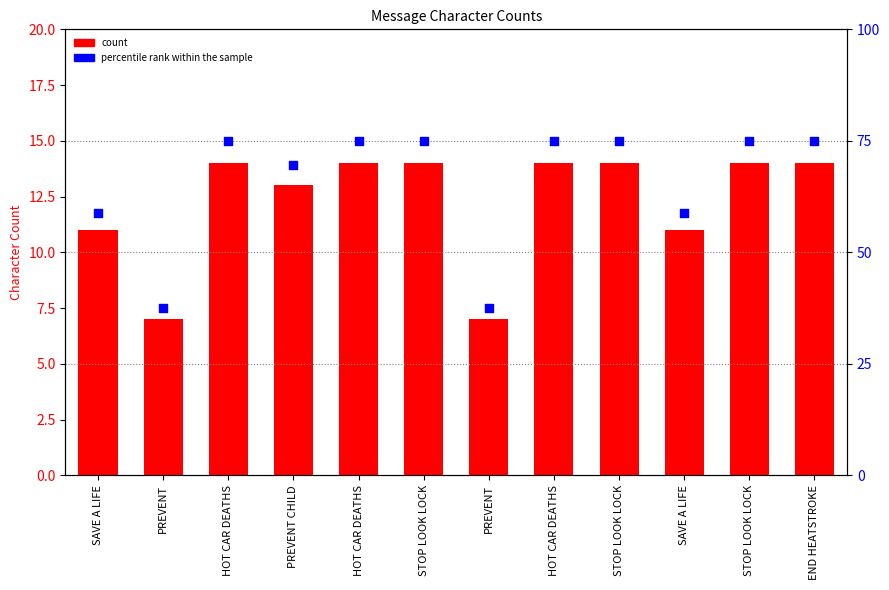

What are all the series names shown in the legend?

count, percentile rank within the sample